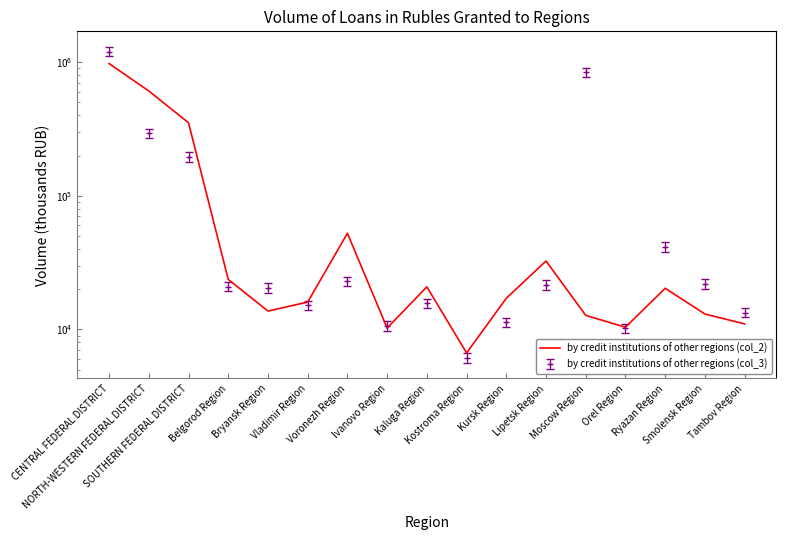

At which category does the data reach its first local peak?

Voronezh Region